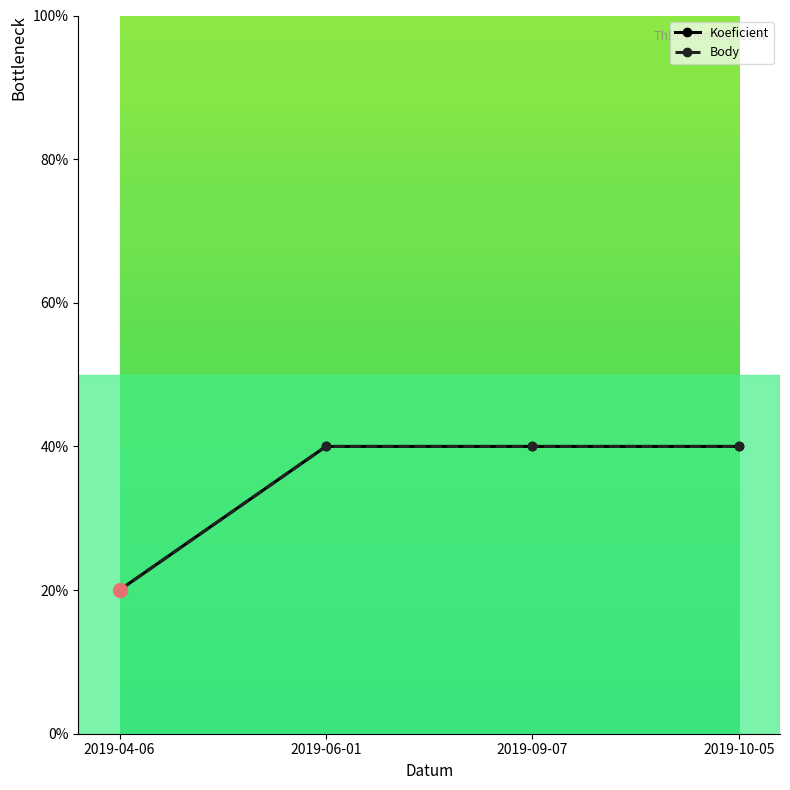

At which category is the sum across all series the highest?

2019-06-01